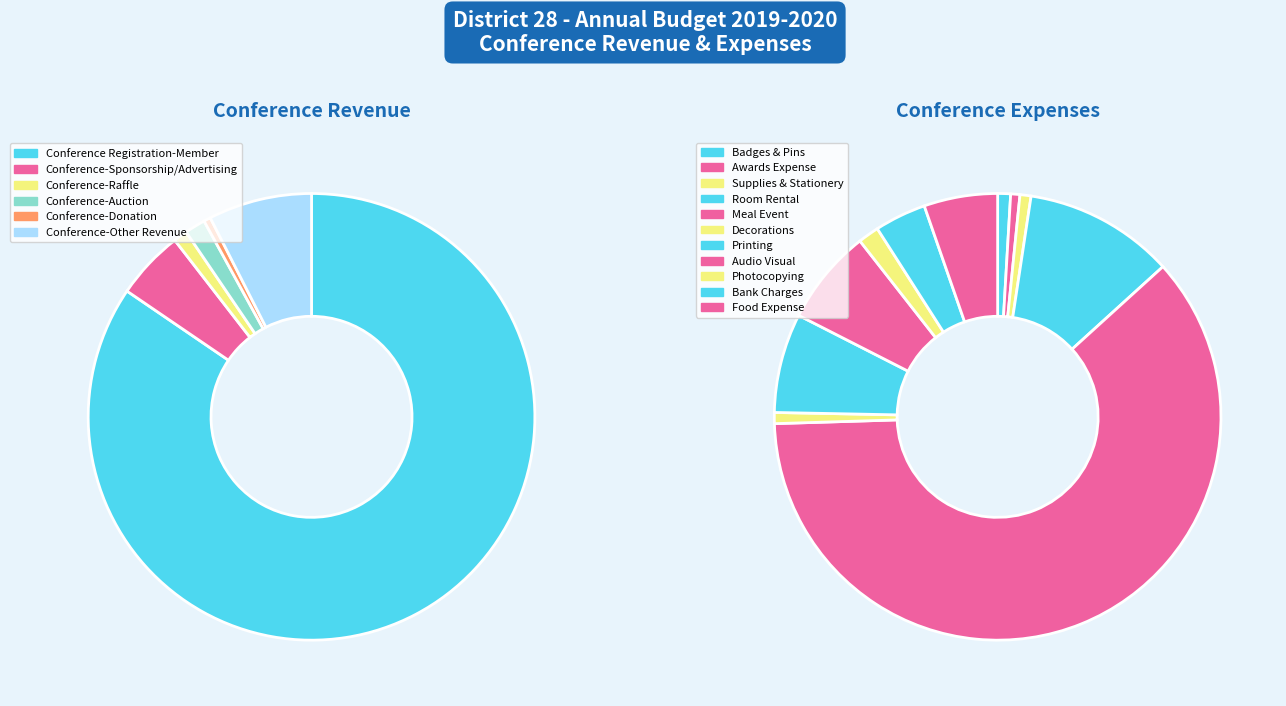

How many segments does this pie chart have?

6